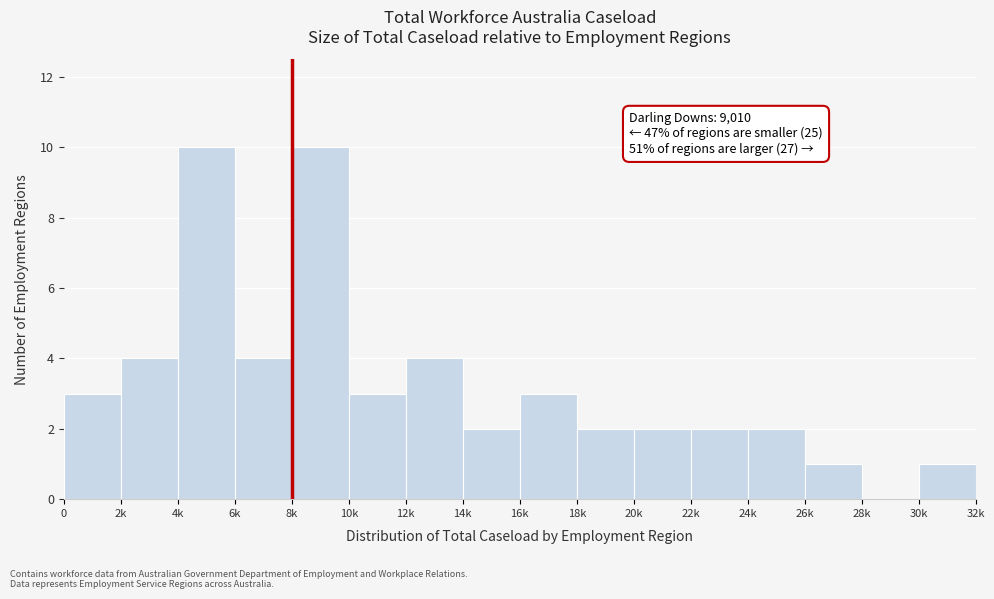

Reading left to right, what are all the values shown in this chart?

0=3	2k=4	4k=10	6k=4	8k=10	10k=3	12k=4	14k=2	16k=3	18k=2	20k=2	22k=2	24k=2	26k=1	28k=0	30k=1